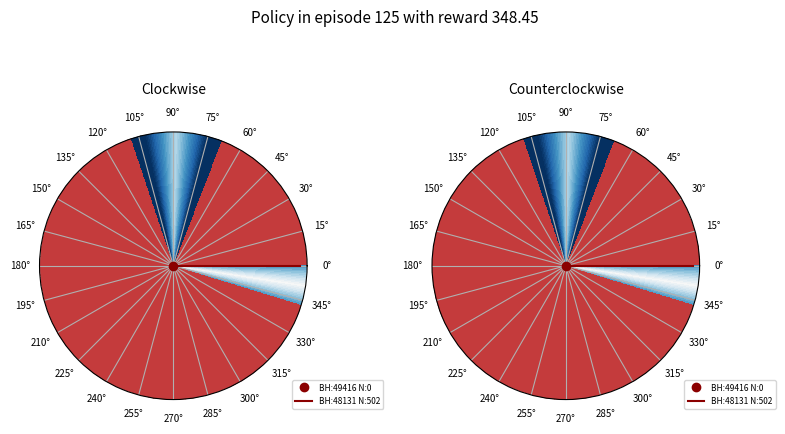

True or false: 49416 accounts for 1% of the total.

False